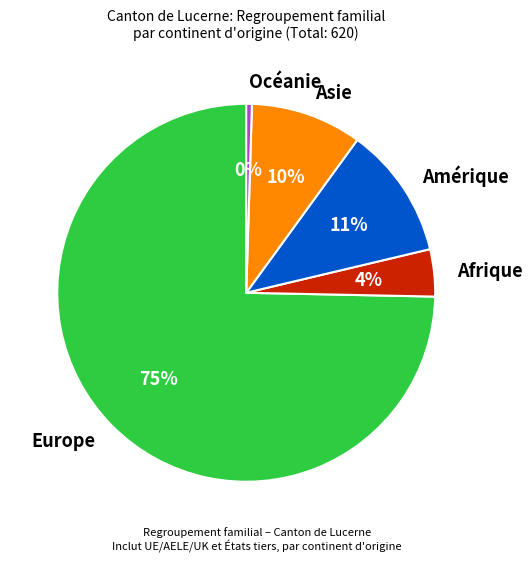

The Océanie slice represents 8% of the pie. True or false?

False